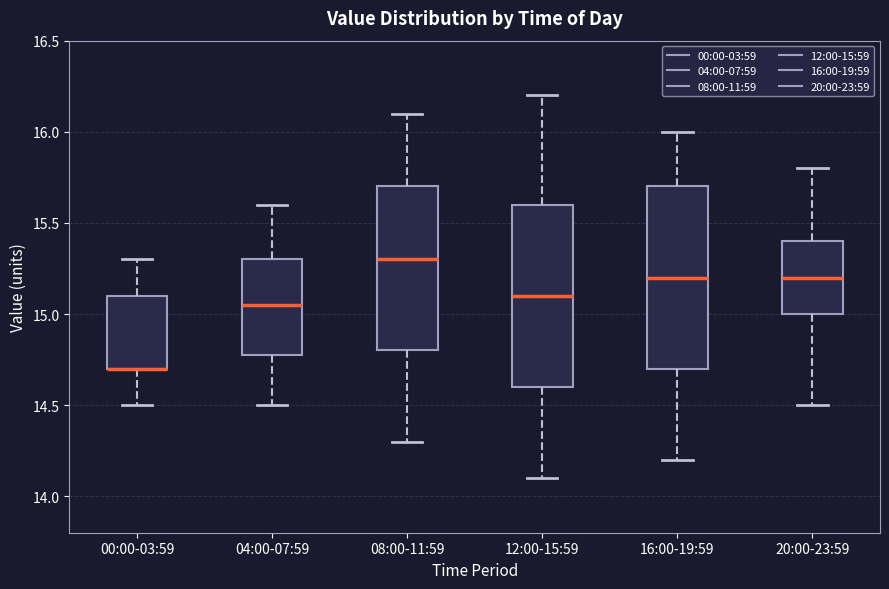

Reading left to right, read every box against the y-axis: the position of its median line, the range the box covers, and the ends of its whiskers. The values are not printed on the chart, so give them approximately, as read against the axis.

00:00-03:59: median 14.70 (drawn on the box's lower edge), box 14.70 to 15.10, whiskers 14.50 to 15.30
04:00-07:59: median 15.05, box 14.80 to 15.30, whiskers 14.50 to 15.60
08:00-11:59: median 15.30, box 14.80 to 15.70, whiskers 14.30 to 16.10
12:00-15:59: median 15.10, box 14.60 to 15.60, whiskers 14.10 to 16.20
16:00-19:59: median 15.20, box 14.70 to 15.70, whiskers 14.20 to 16.00
20:00-23:59: median 15.20, box 15.00 to 15.40, whiskers 14.50 to 15.80